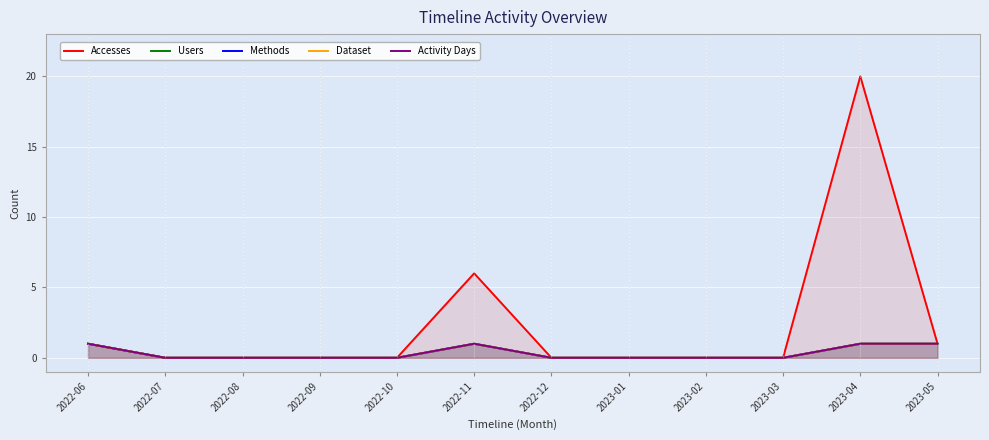

True or false: Dataset and Users intersect in this chart.

False